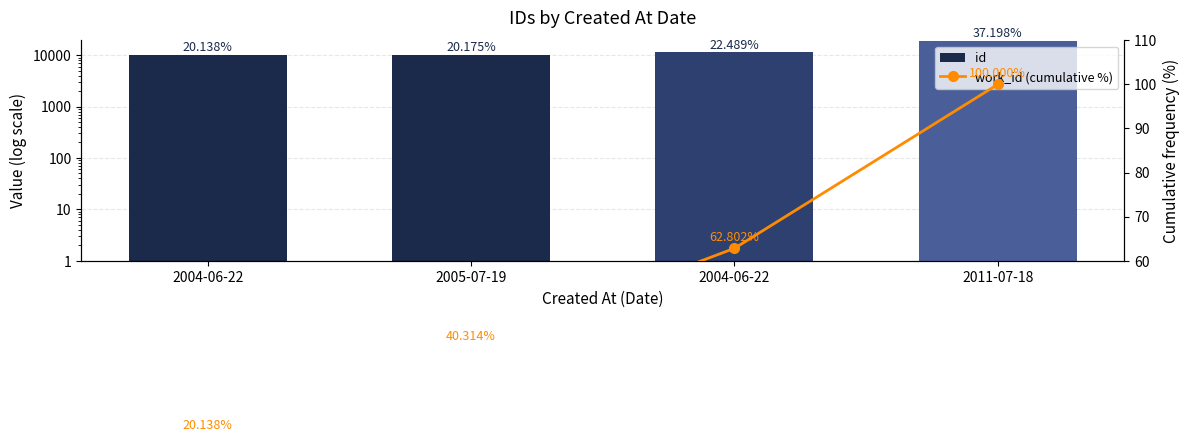

What is the label of the 2nd bar from the right?

2004-06-22